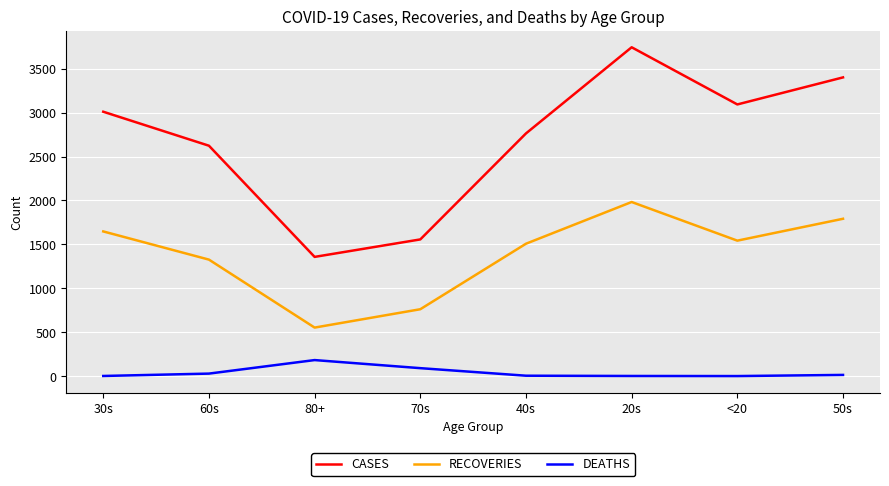

True or false: DEATHS and CASES intersect in this chart.

False